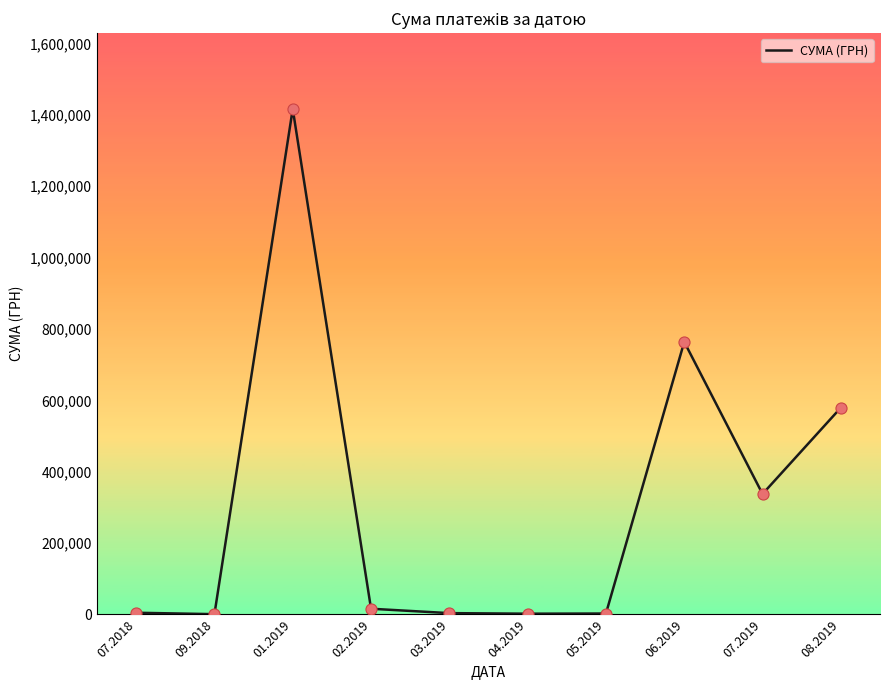

Which has a higher value, 07.2019 or 07.2018?

07.2019